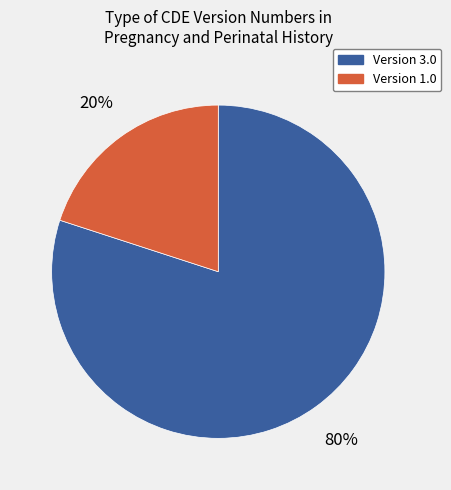

To the nearest percent, what is the difference between the largest and smallest slice percentages?

60%